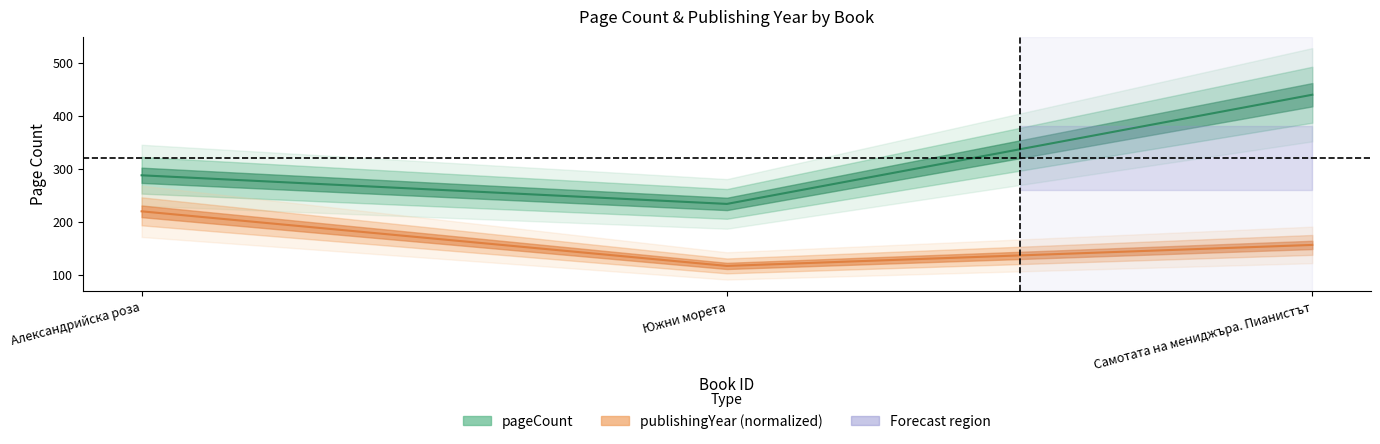

How many lines are shown in the chart?

2